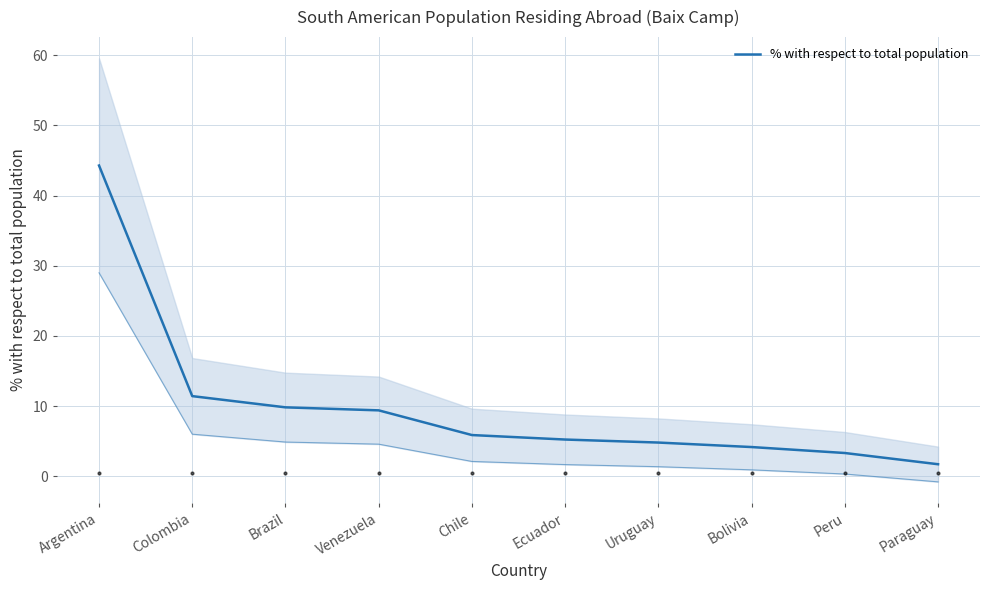

Reading right to left, transcribe all the data shown in this chart.

1.7	3.3	4.2	4.8	5.2	5.9	9.4	9.8	11.4	44.3